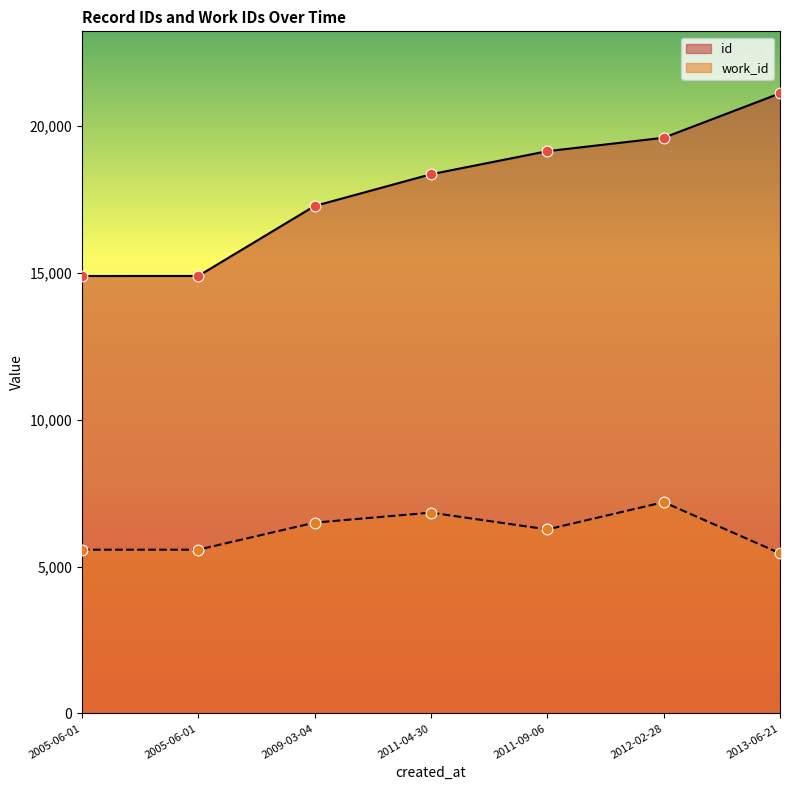

At which category is the sum across all series the highest?

2012-02-28